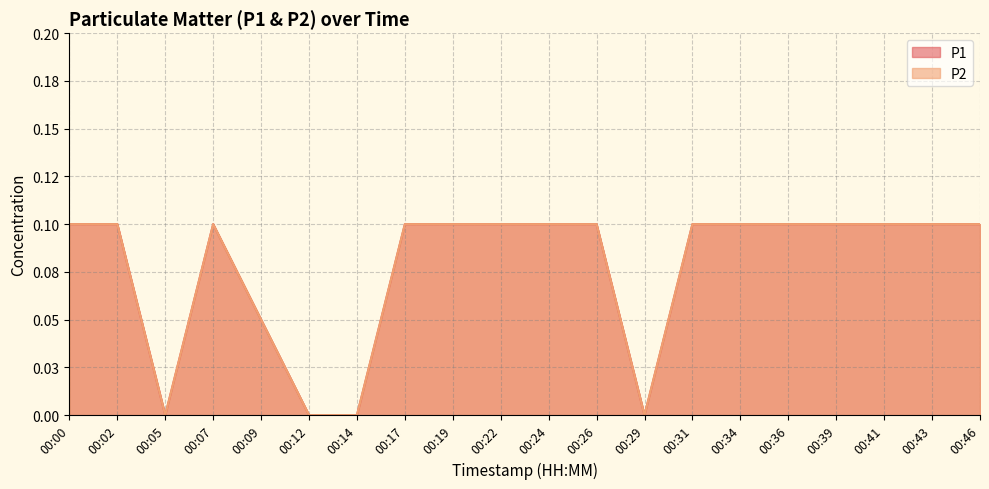

Rank the series at 00:26 from lowest to highest value.

P1, P2